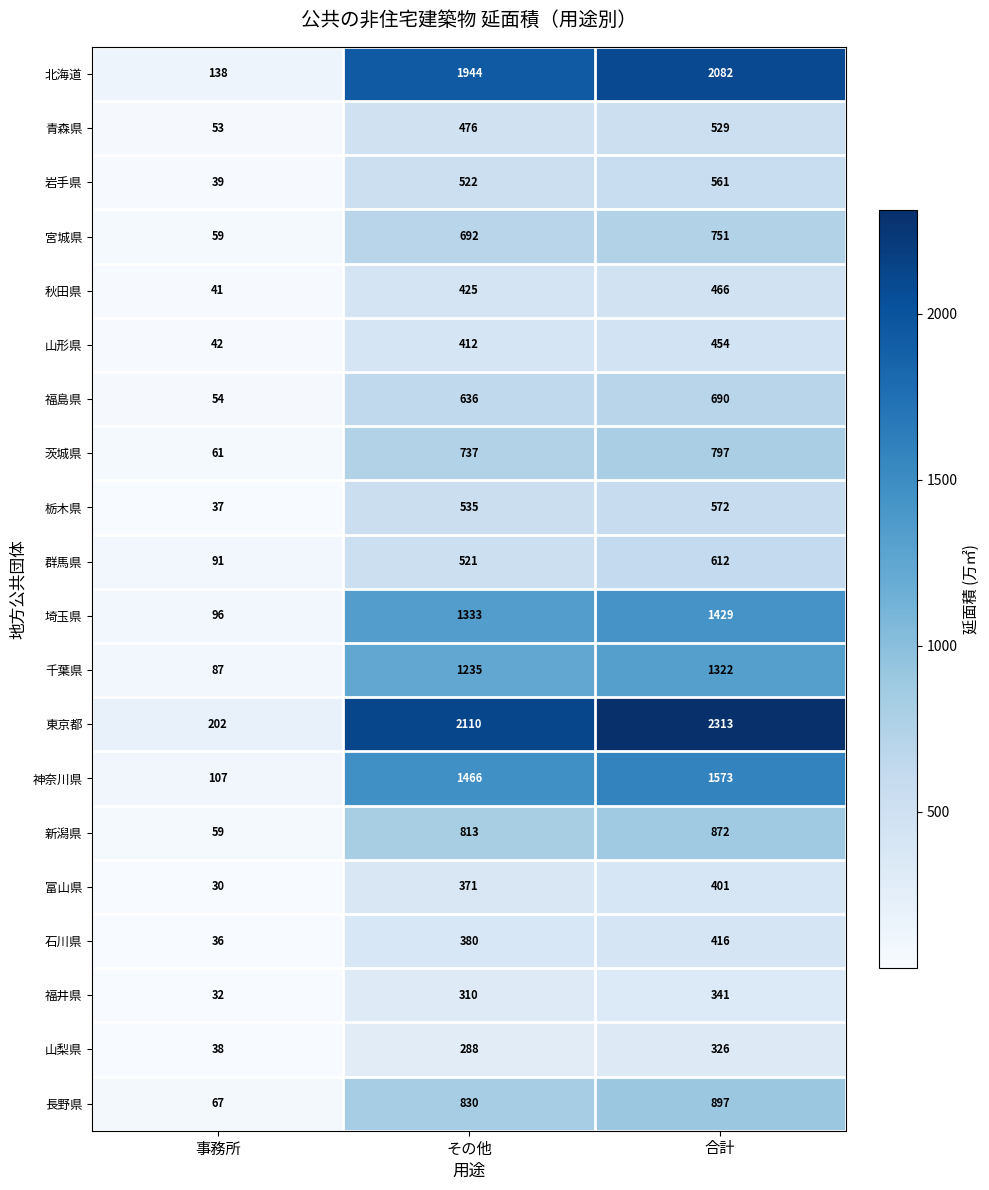

At which category is the sum across all series the highest?

合計